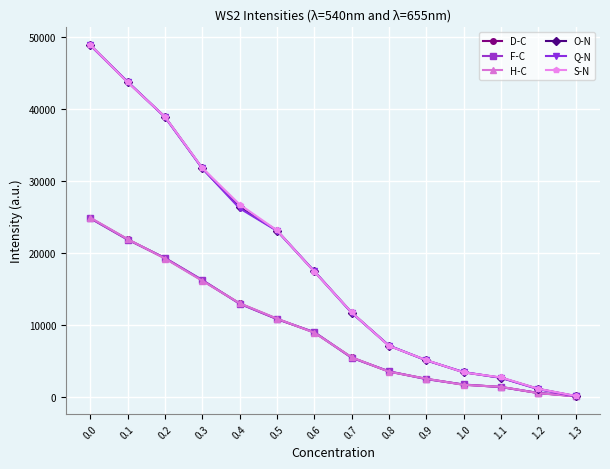

How many lines are shown in the chart?

6